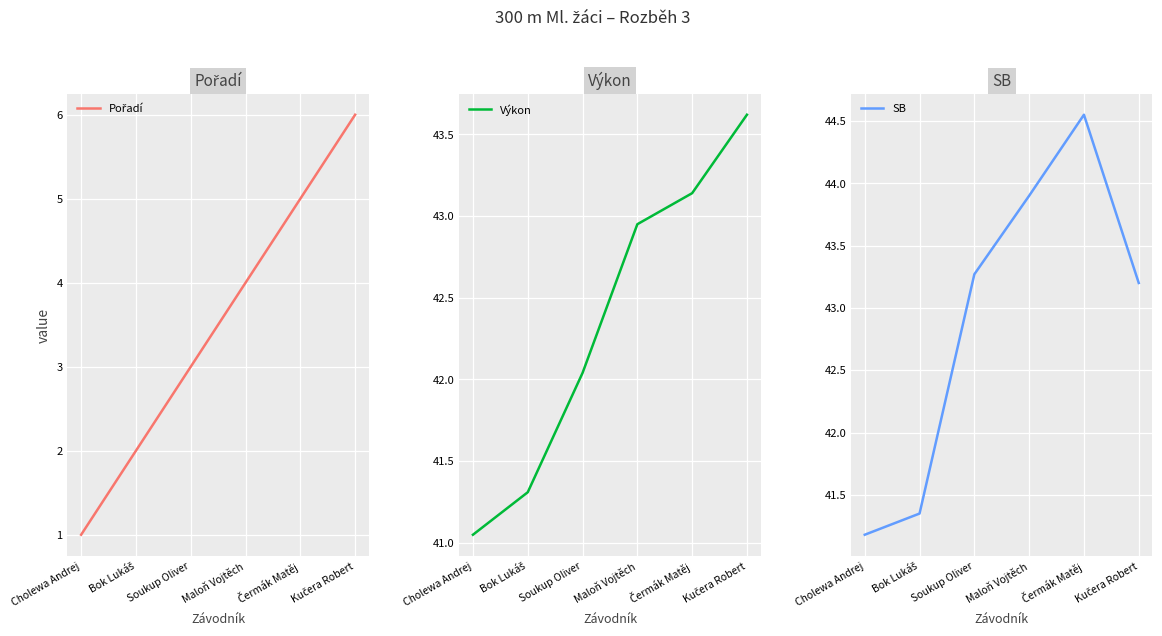

What position from the right is Čermák Matěj?

2